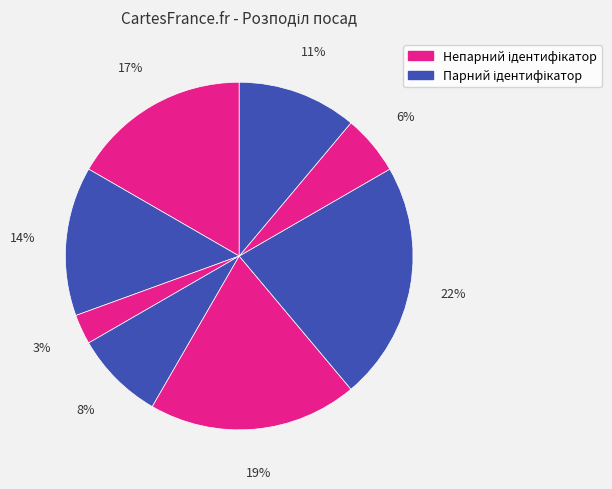

How many slices are in this pie chart?

8